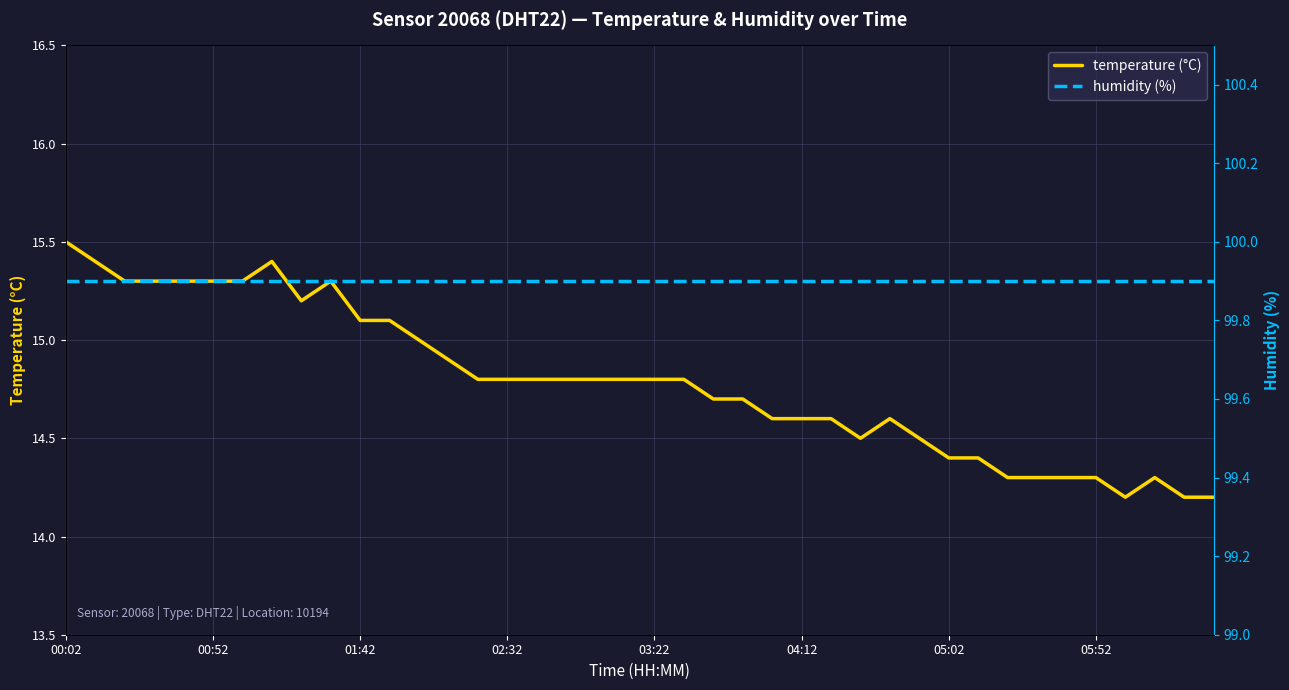

True or false: temperature (°C) and humidity (%) intersect in this chart.

False